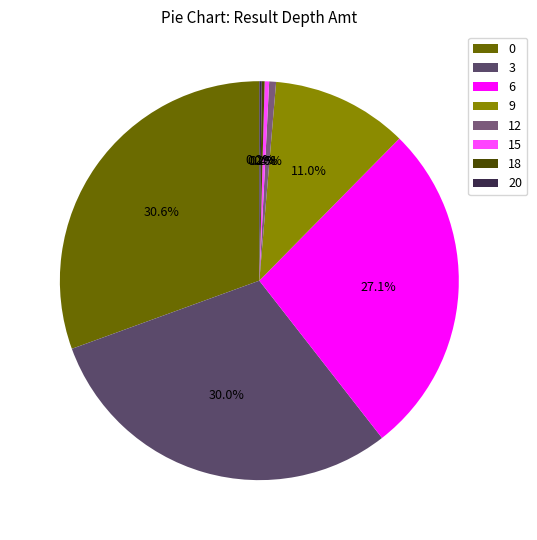

Which category has the smallest portion of the pie?

20